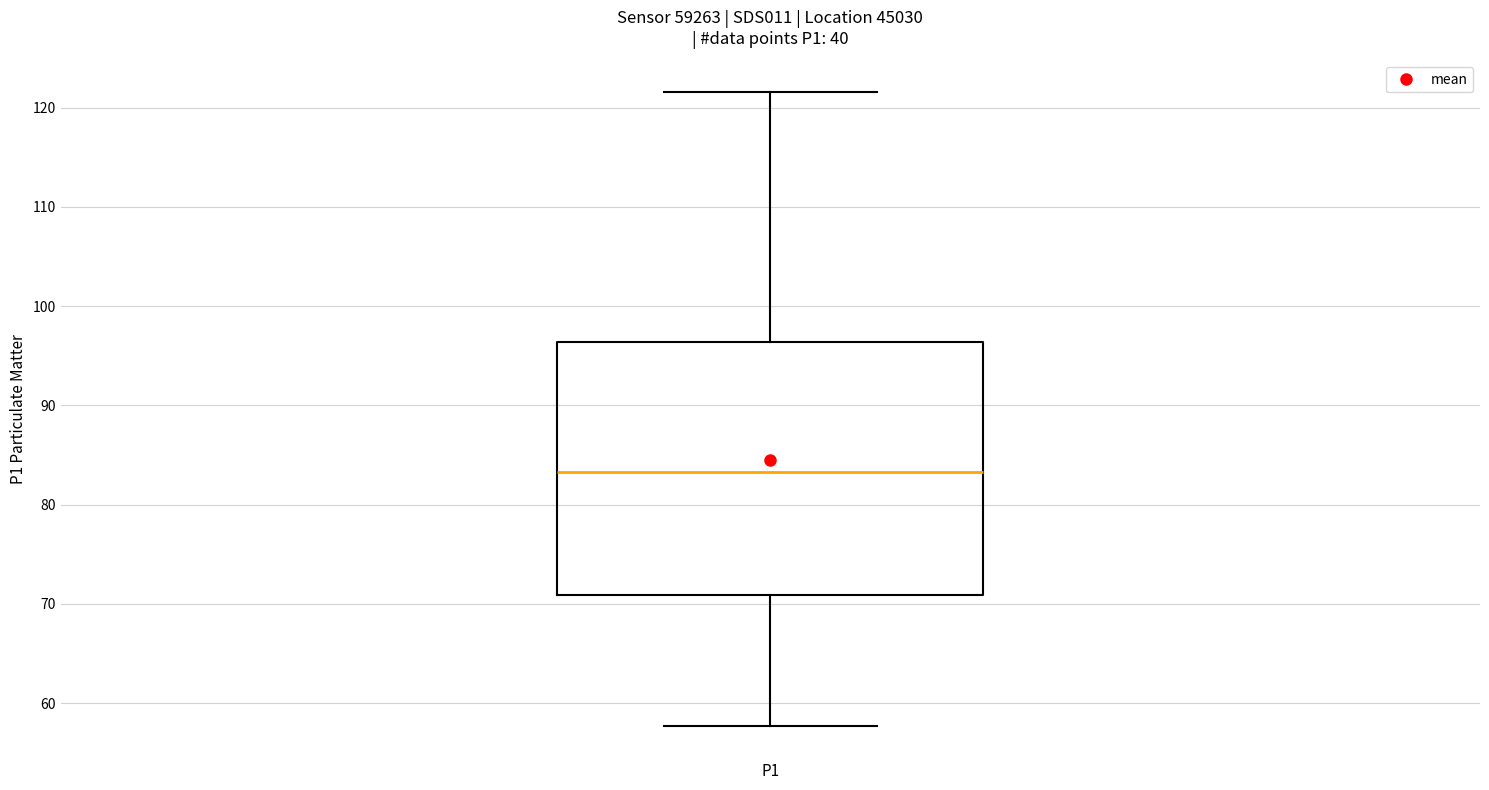

Transcribe this box plot: give where the median line is, the range the box spans, and where the two whiskers end, as read against the y-axis. The values are not printed on the chart, so give them approximately, as read against the axis.

median 83, box 71 to 96, whiskers 58 to 122